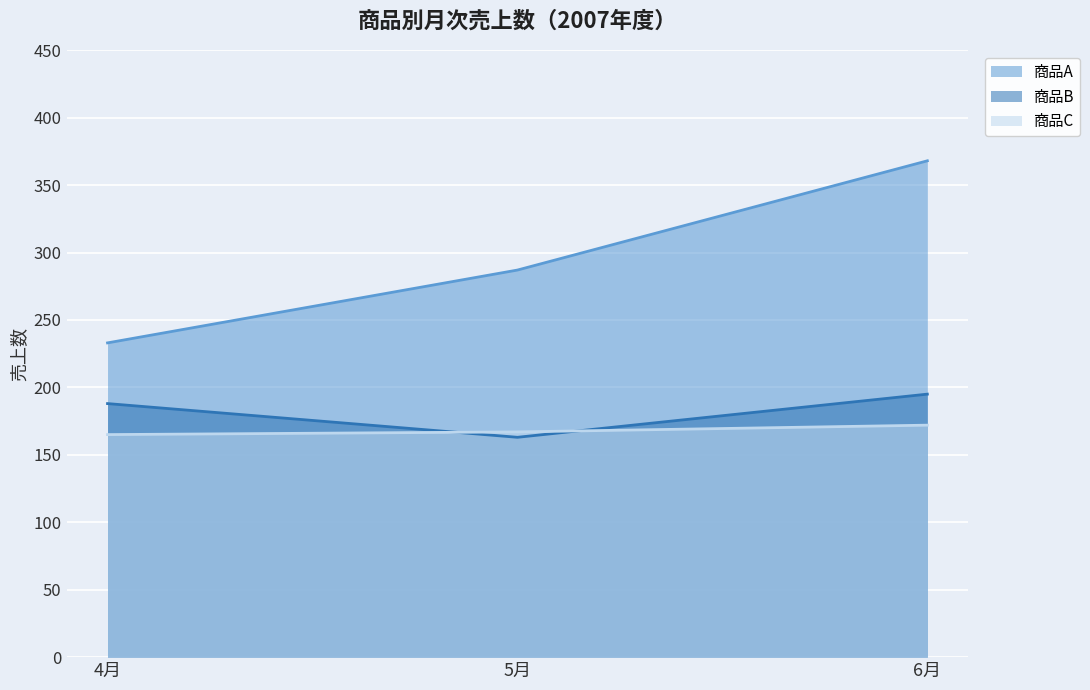

Rank the series by their maximum value, from lowest to highest.

商品C, 商品B, 商品A